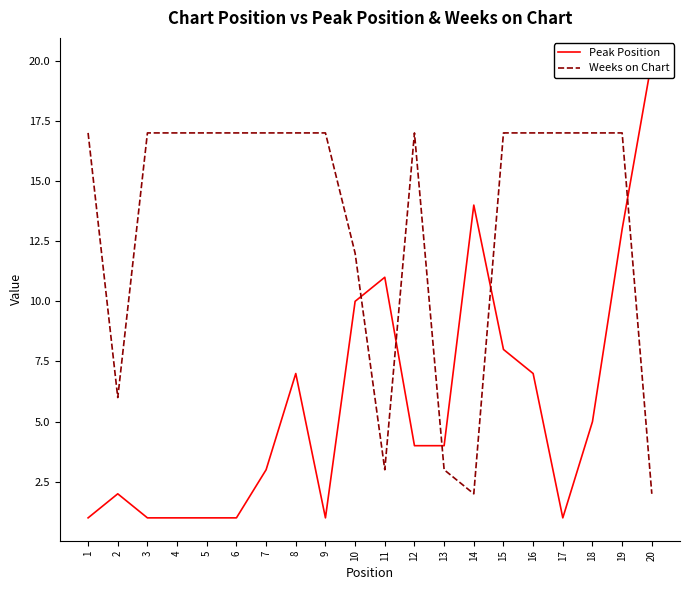

The value of Weeks on Chart at 3 is 22. True or false?

False